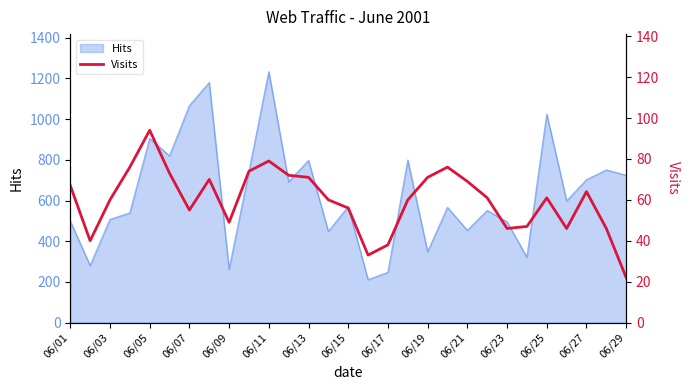

True or false: Hits has a value of 724 at 06/29.

True